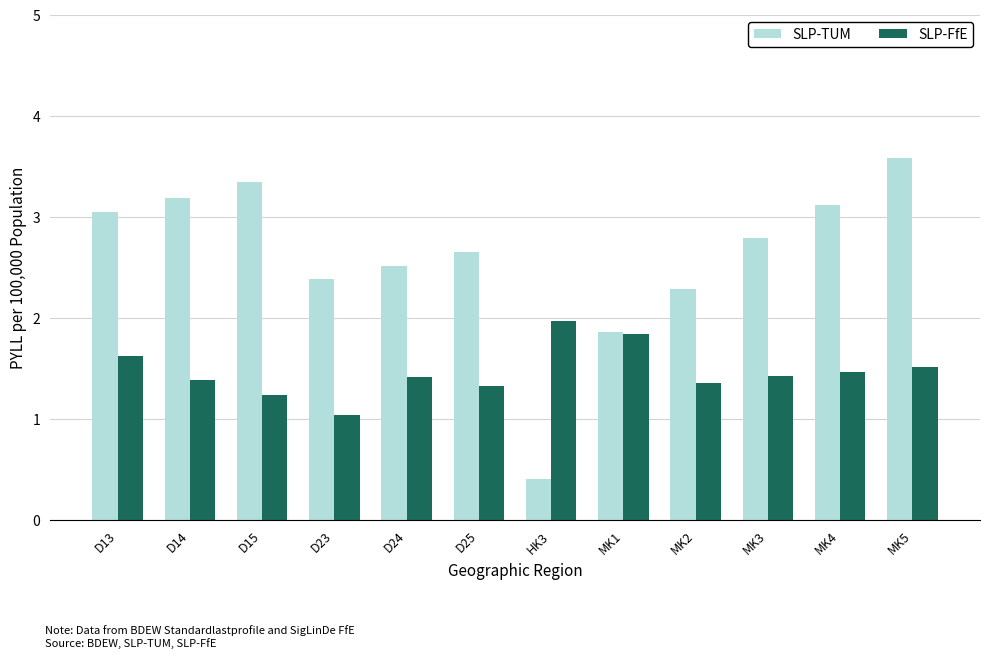

Does the chart contain stacked bars?

No